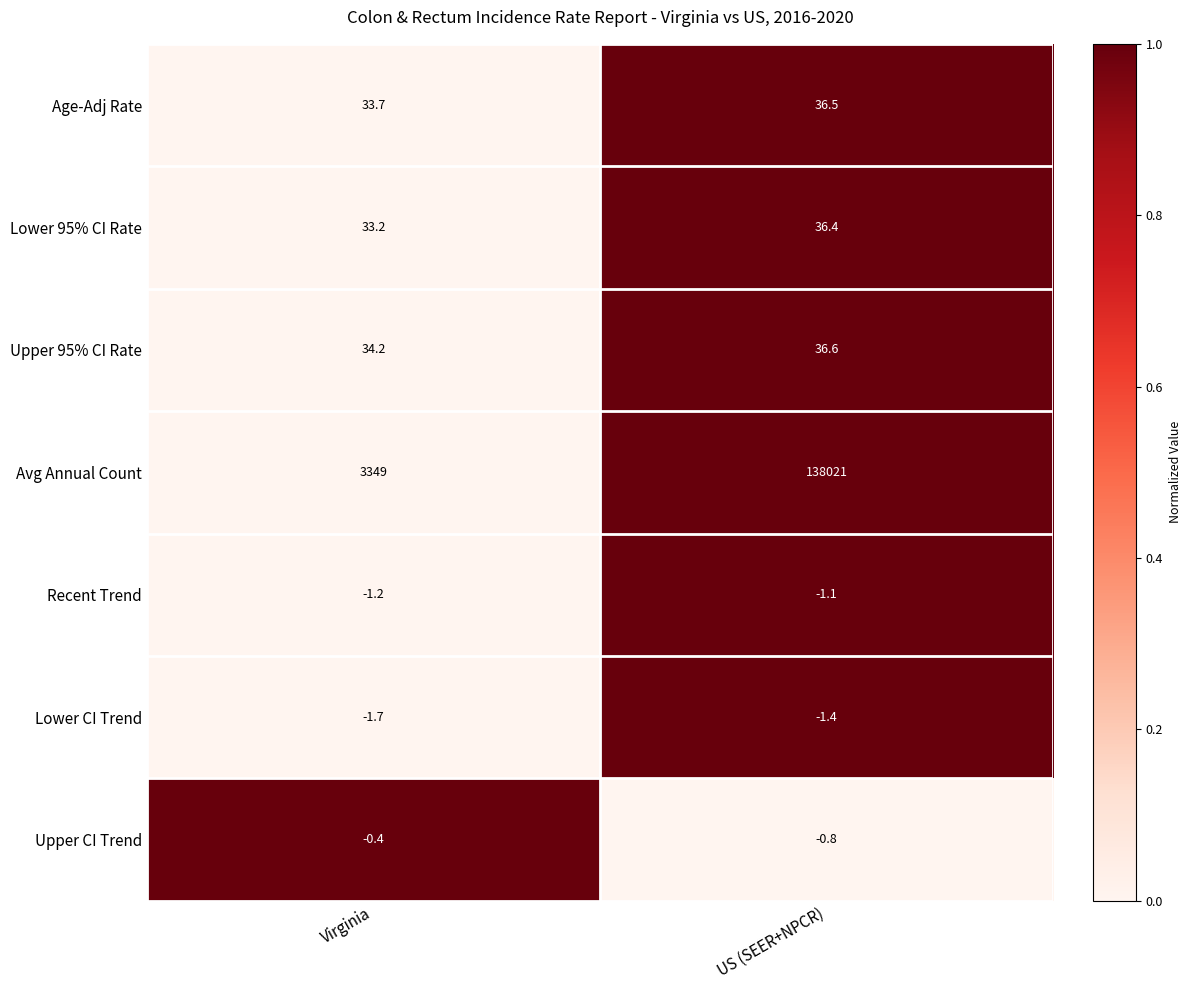

Reading left to right, what are all the values shown in this chart?

Age-Adj Rate: 33.7	36.5
Lower 95% CI Rate: 33.2	36.4
Upper 95% CI Rate: 34.2	36.6
Avg Annual Count: 3349.0	138021.0
Recent Trend: -1.2	-1.1
Lower CI Trend: -1.7	-1.4
Upper CI Trend: -0.4	-0.8